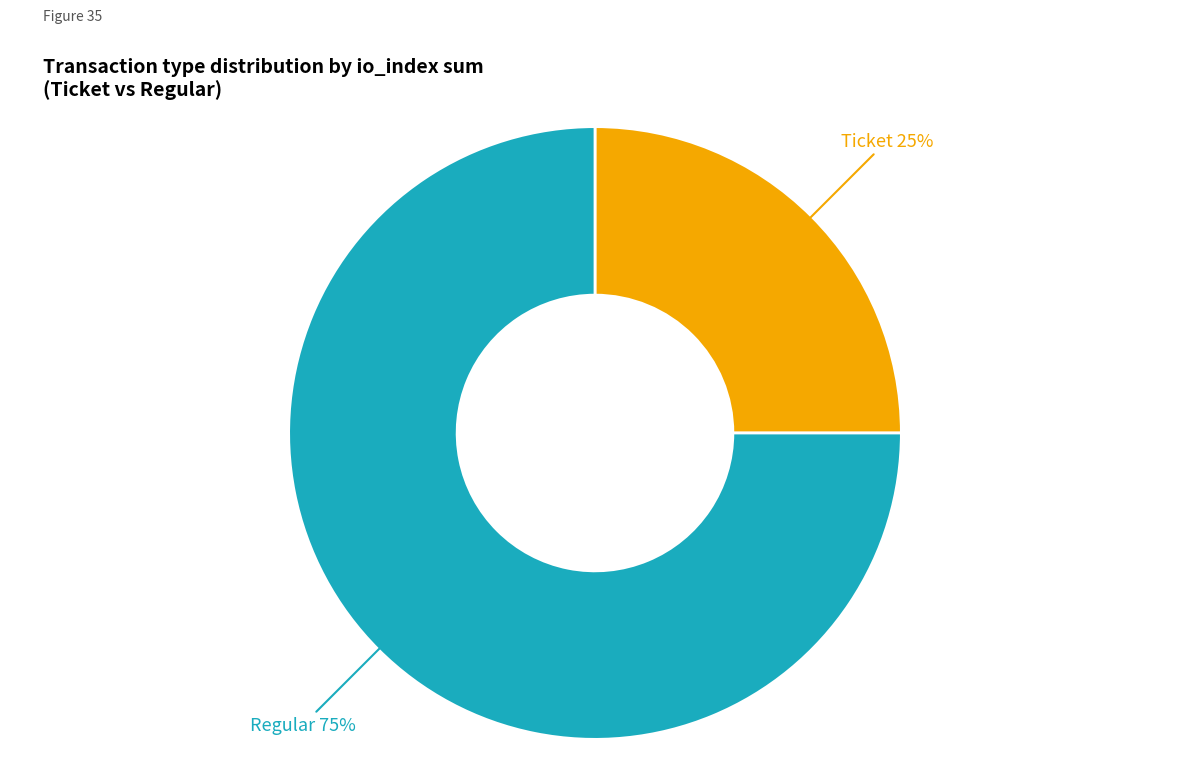

To the nearest percent, what is the difference between the largest and smallest slice percentages?

50%